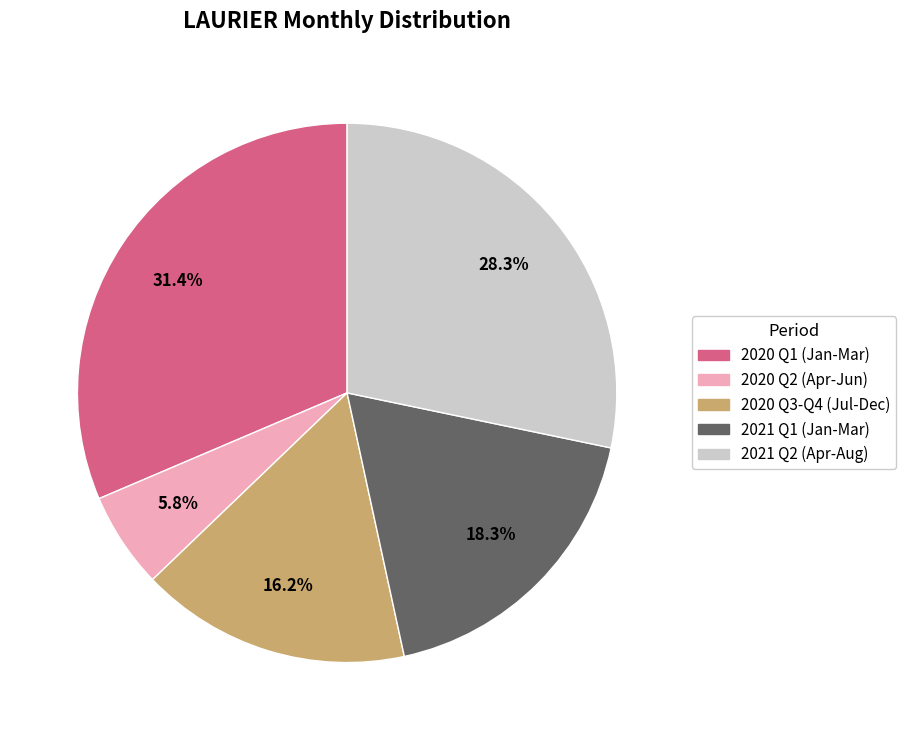

How many slices are in this pie chart?

5